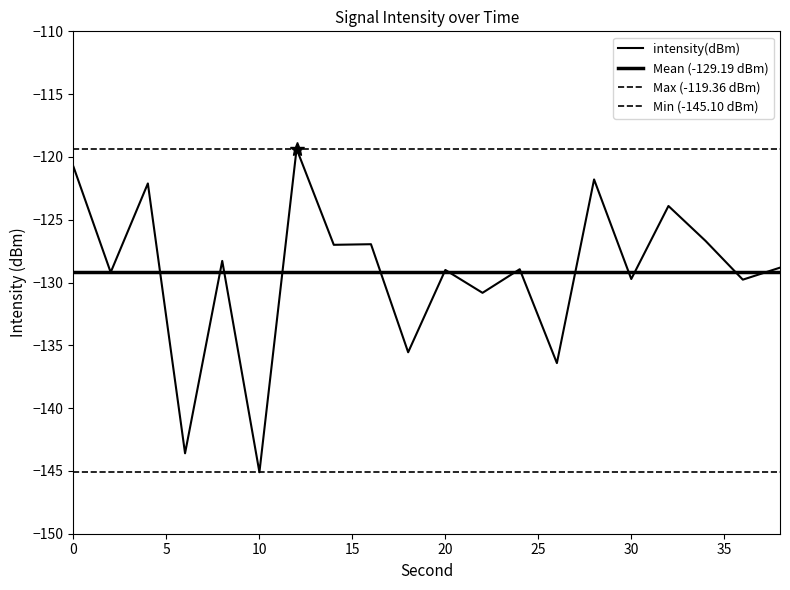

What is the sum of the values at 34 and 26?

-263.1